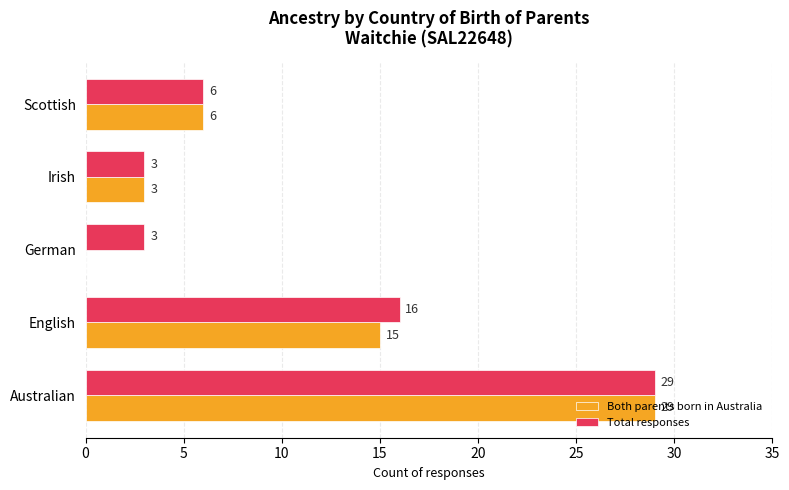

How many categories are shown in the chart?

5